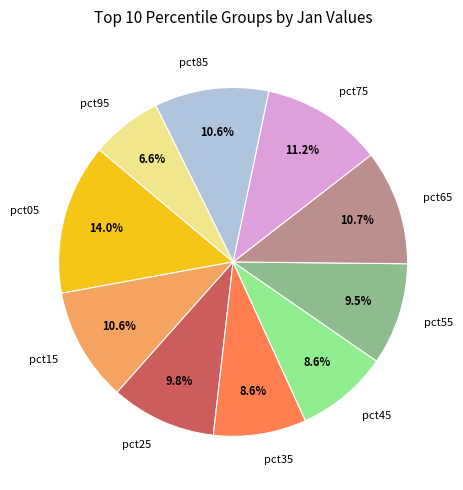

What percentage is the pct75 slice, to the nearest percent?

11%